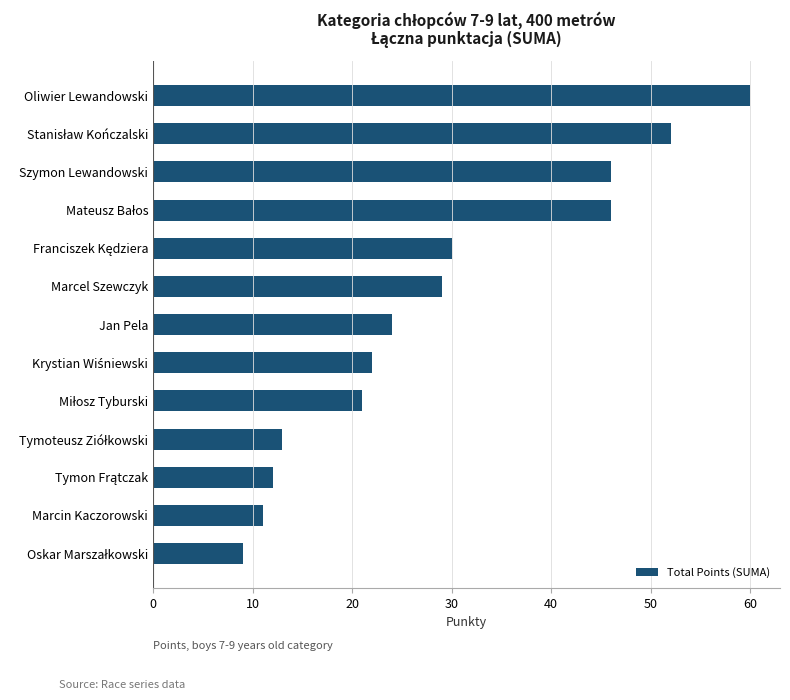

Reading bottom to top, transcribe all the data shown in this chart.

9	11	12	13	21	22	24	29	30	46	46	52	60